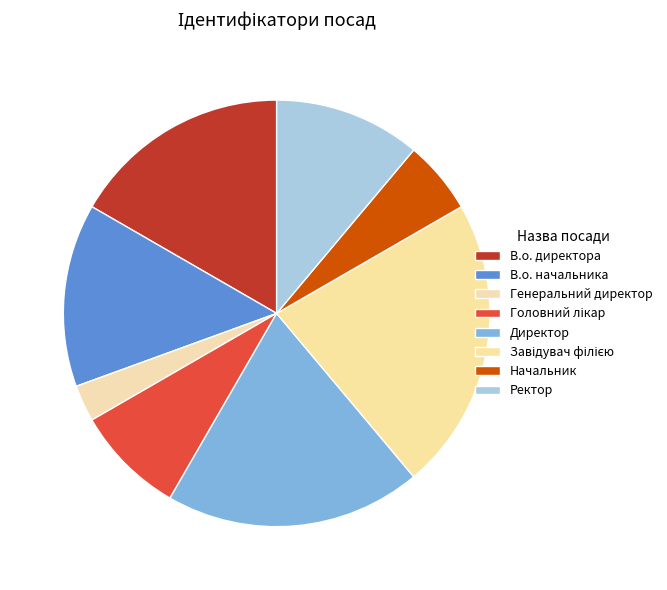

How many segments does this pie chart have?

8